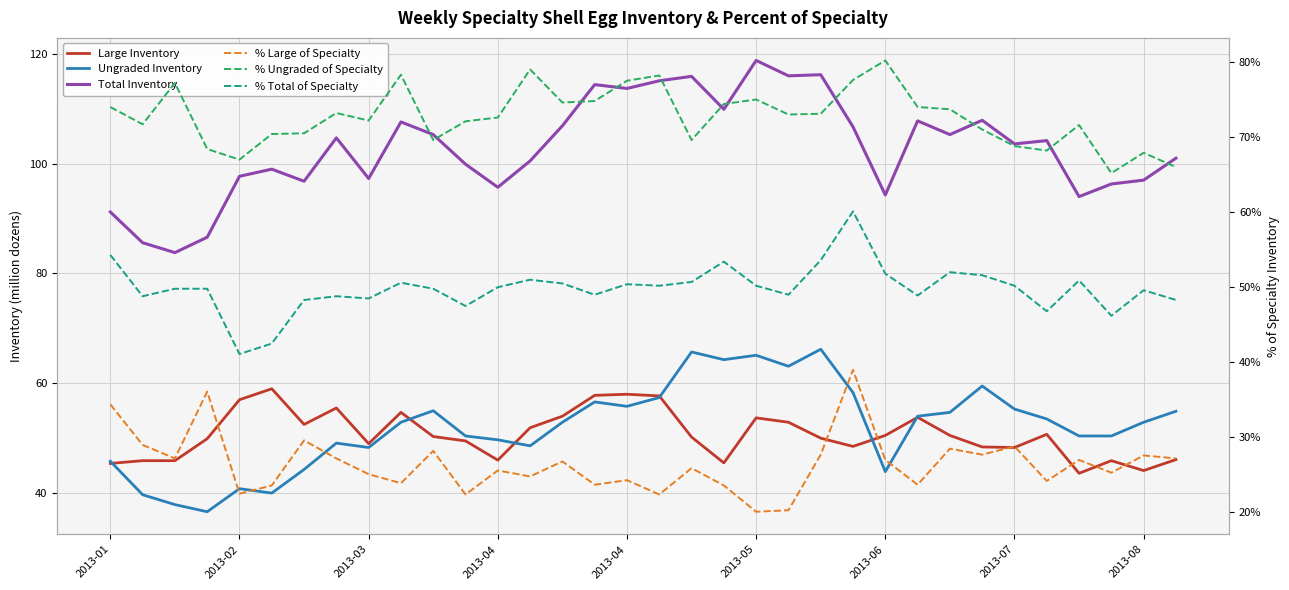

What is the difference between the maximum and minimum values in the % Ungraded of Specialty series?

15.0